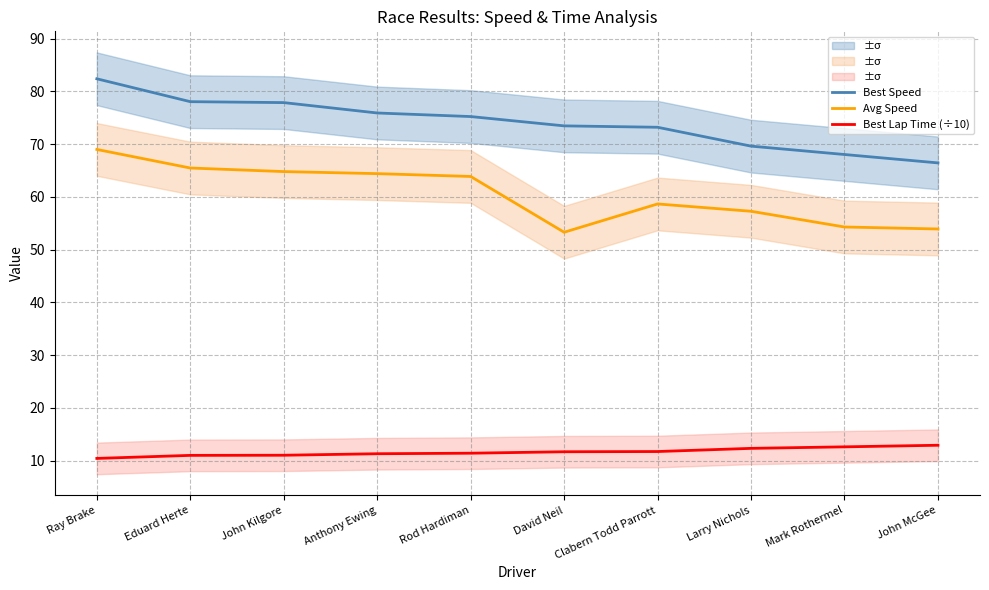

List the series in order of their overall mean, lowest first.

Best Lap Time (÷10), Avg Speed, Best Speed